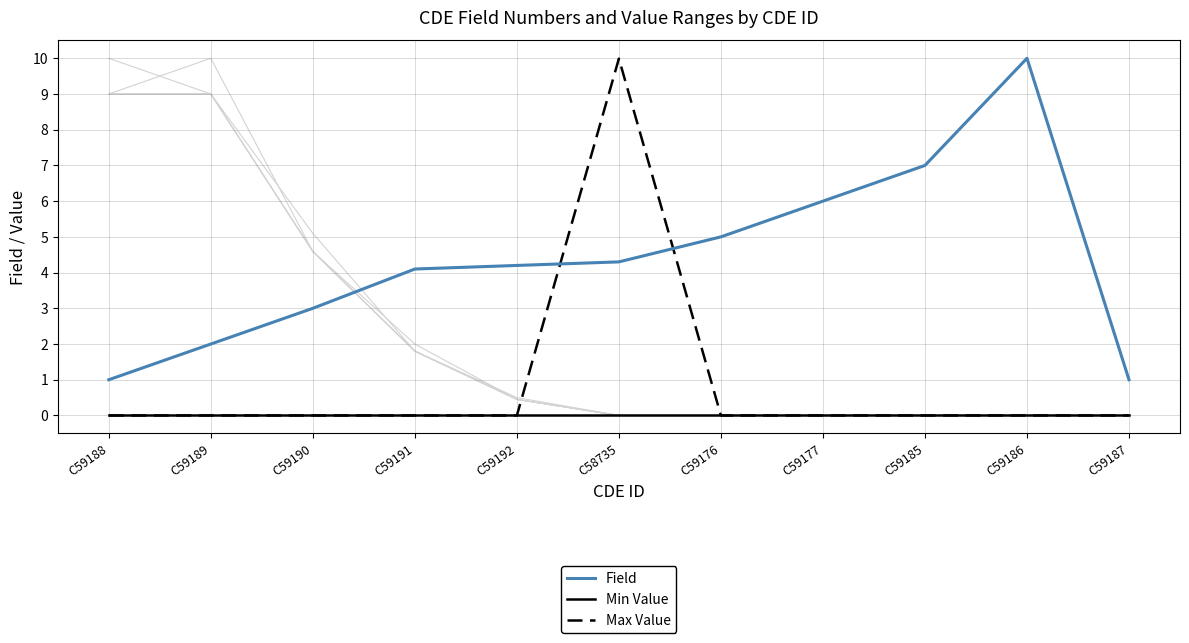

How many categories are shown in the chart?

11